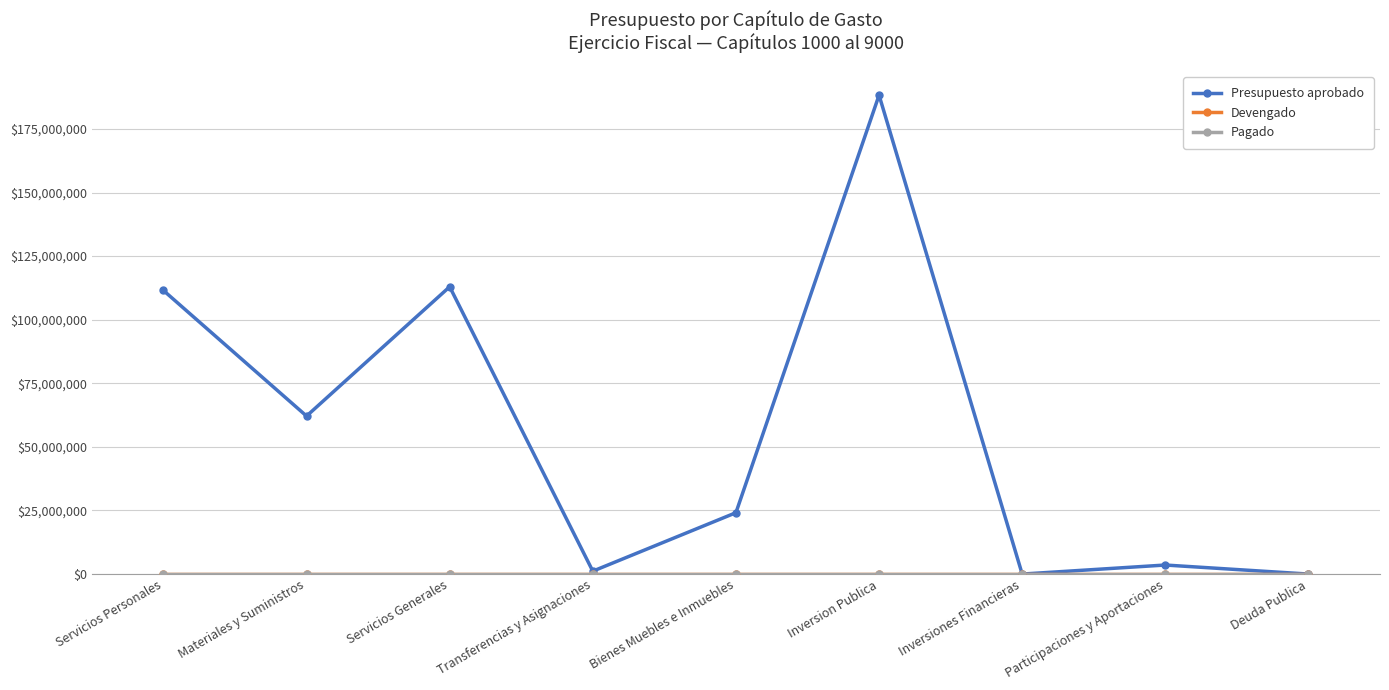

Does the chart have visible grid lines?

Yes